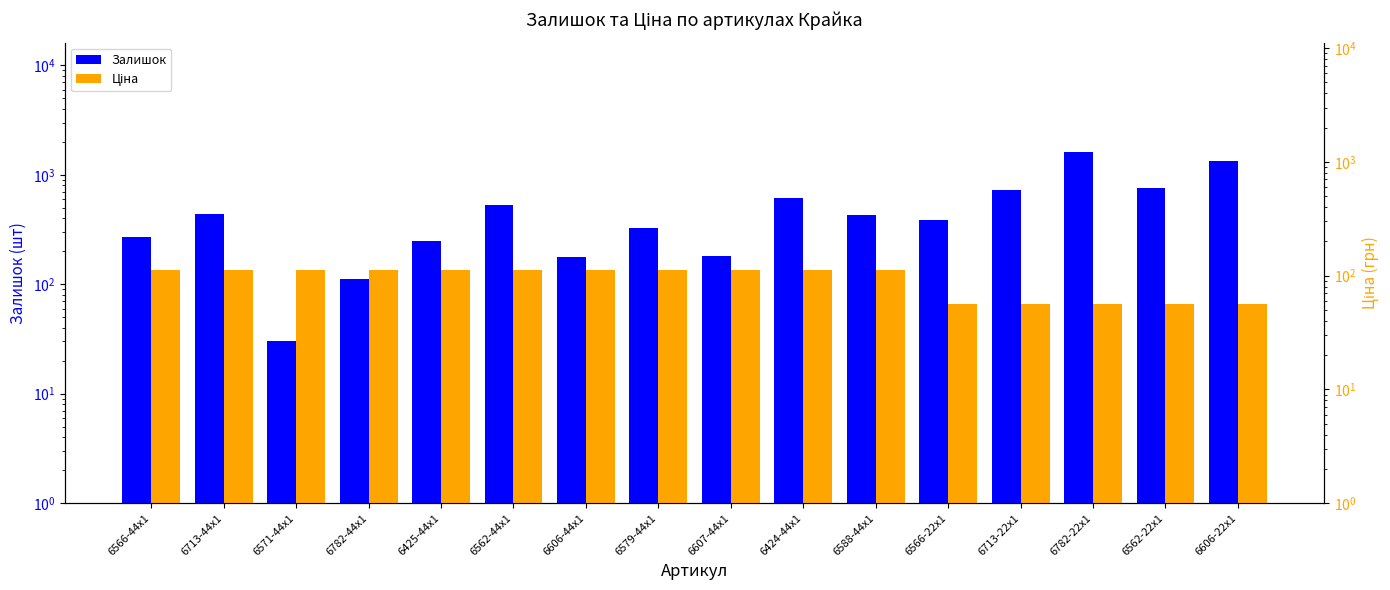

What is the average value of the Ціна series?

94.2